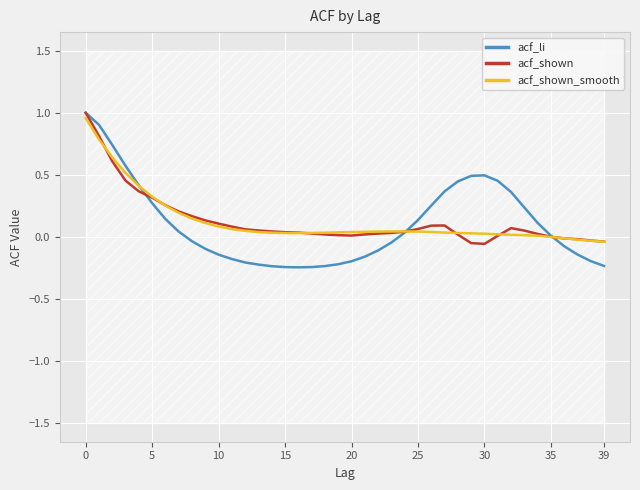

How many values in the acf_shown series exceed 0?

34